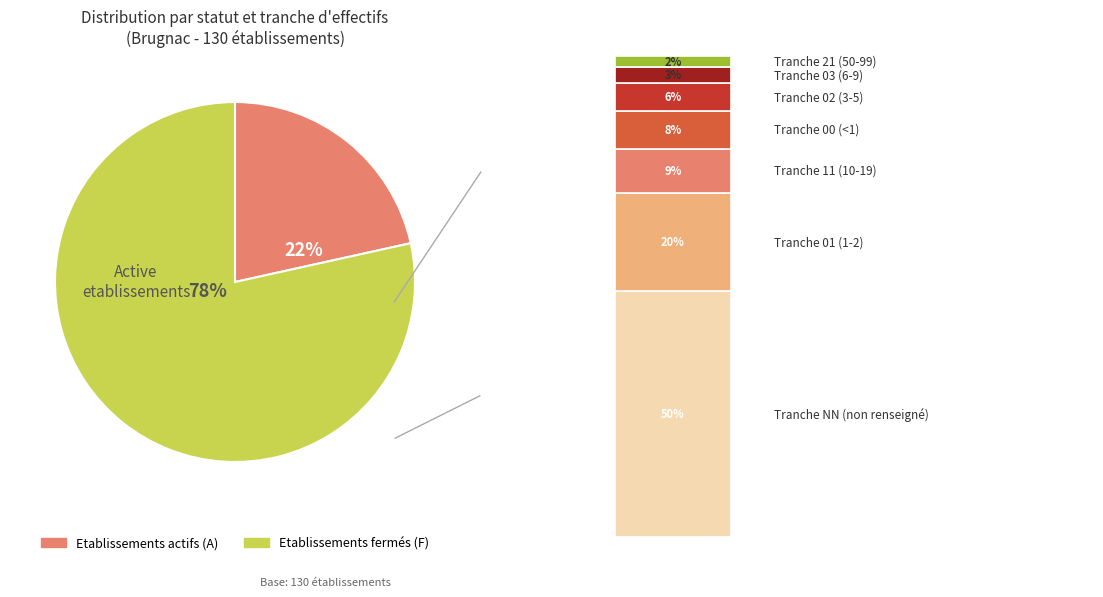

Between 03 and 00, which is larger?

00